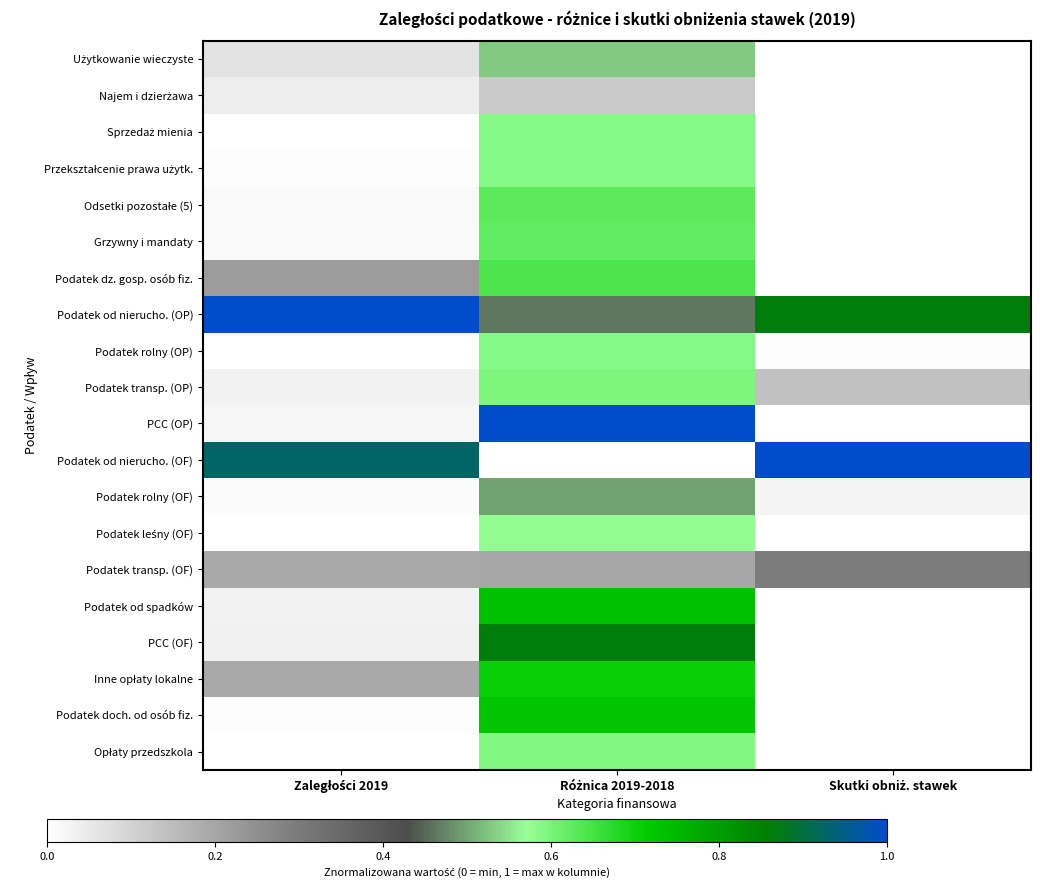

Count the number of data series in this chart.

20